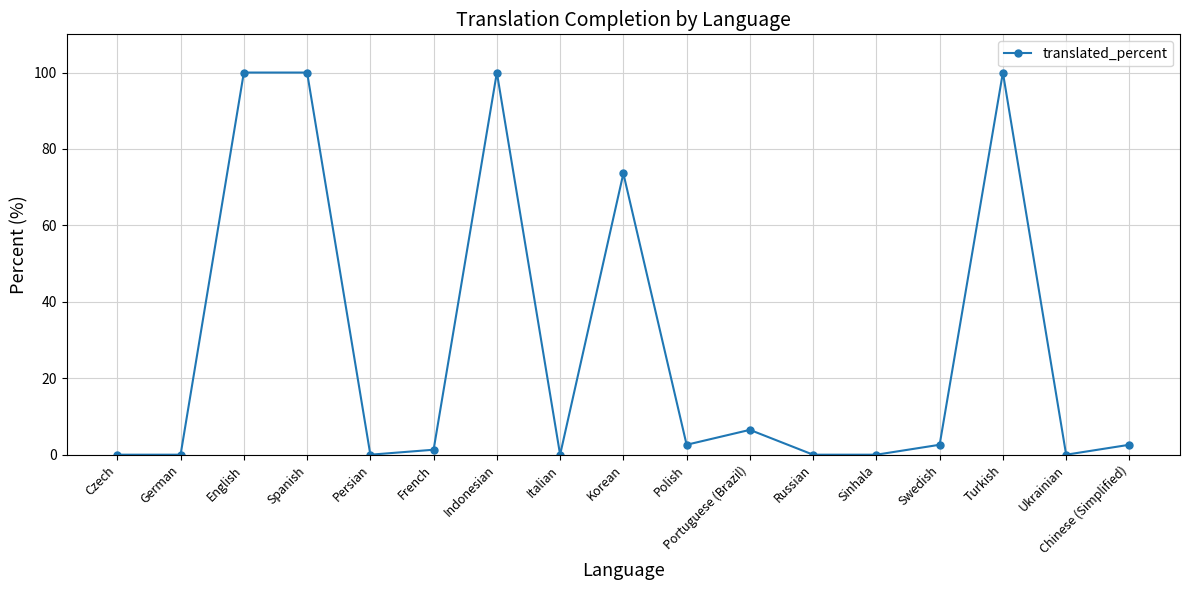

What is the maximum value shown in the chart?

100.0